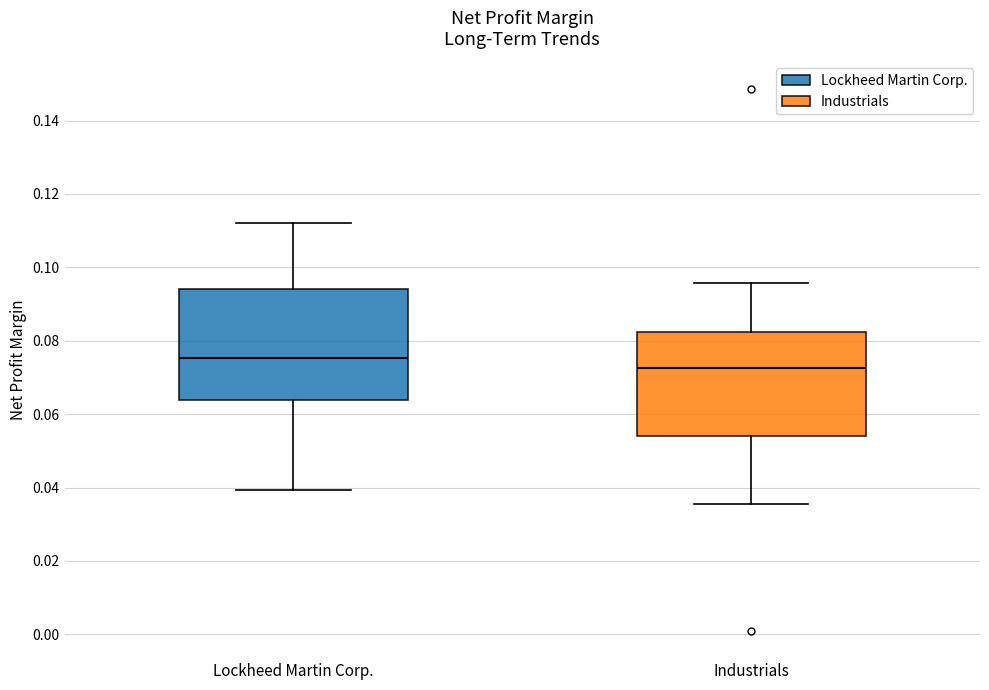

Where does the upper whisker of the box for Industrials end on the y-axis? The values are not printed on the chart, so give them approximately, as read against the axis.

0.096